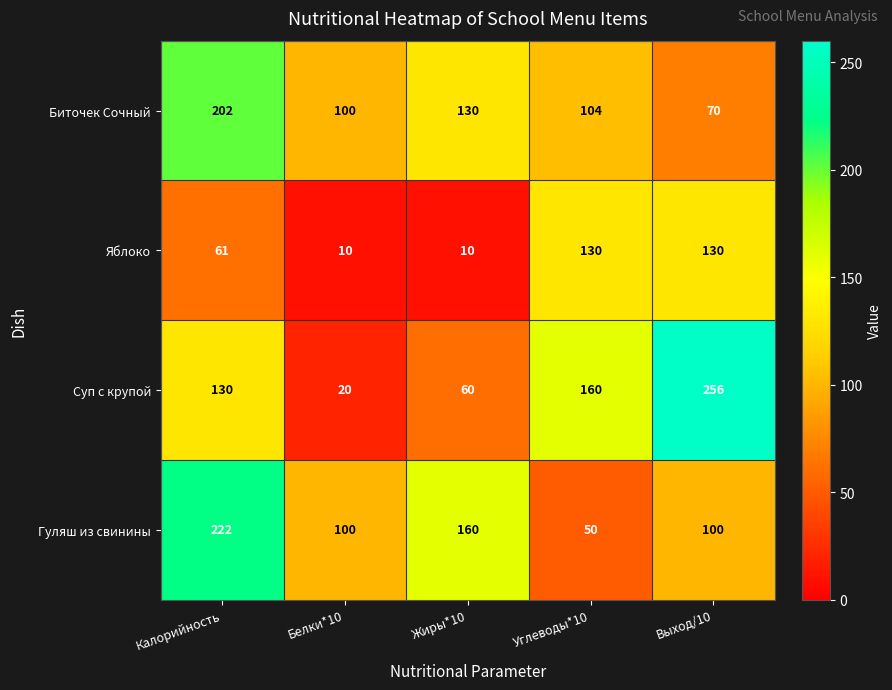

What is the difference between the highest and lowest values at Калорийность?

161